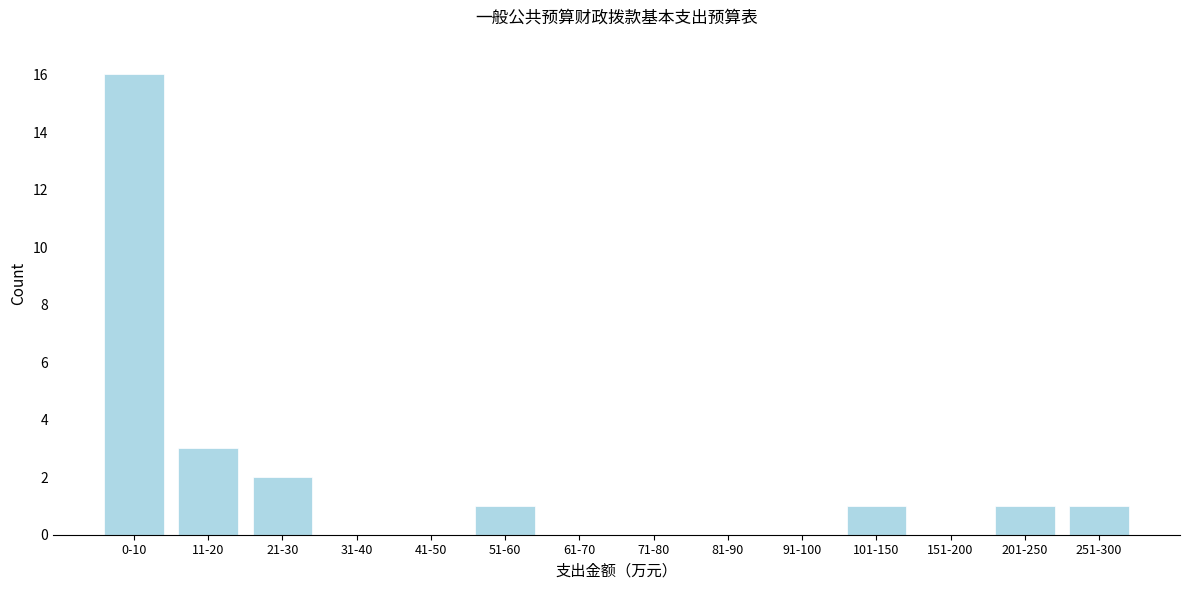

Reading left to right, list all the values displayed in this chart.

0-10=16	11-20=3	21-30=2	31-40=0	41-50=0	51-60=1	61-70=0	71-80=0	81-90=0	91-100=0	101-150=1	151-200=0	201-250=1	251-300=1